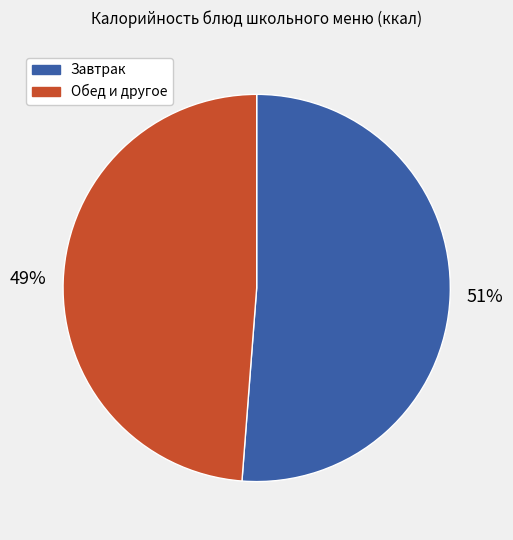

Rank the categories by value from highest to lowest.

Завтрак, Обед и другое